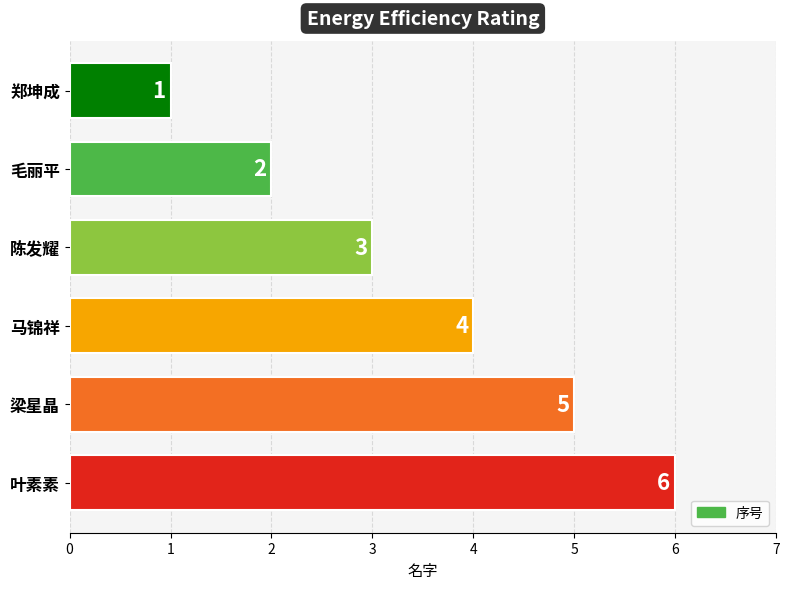

Reading bottom to top, extract all data points from this chart.

叶素素=6	梁星晶=5	马锦祥=4	陈发耀=3	毛丽平=2	郑坤成=1